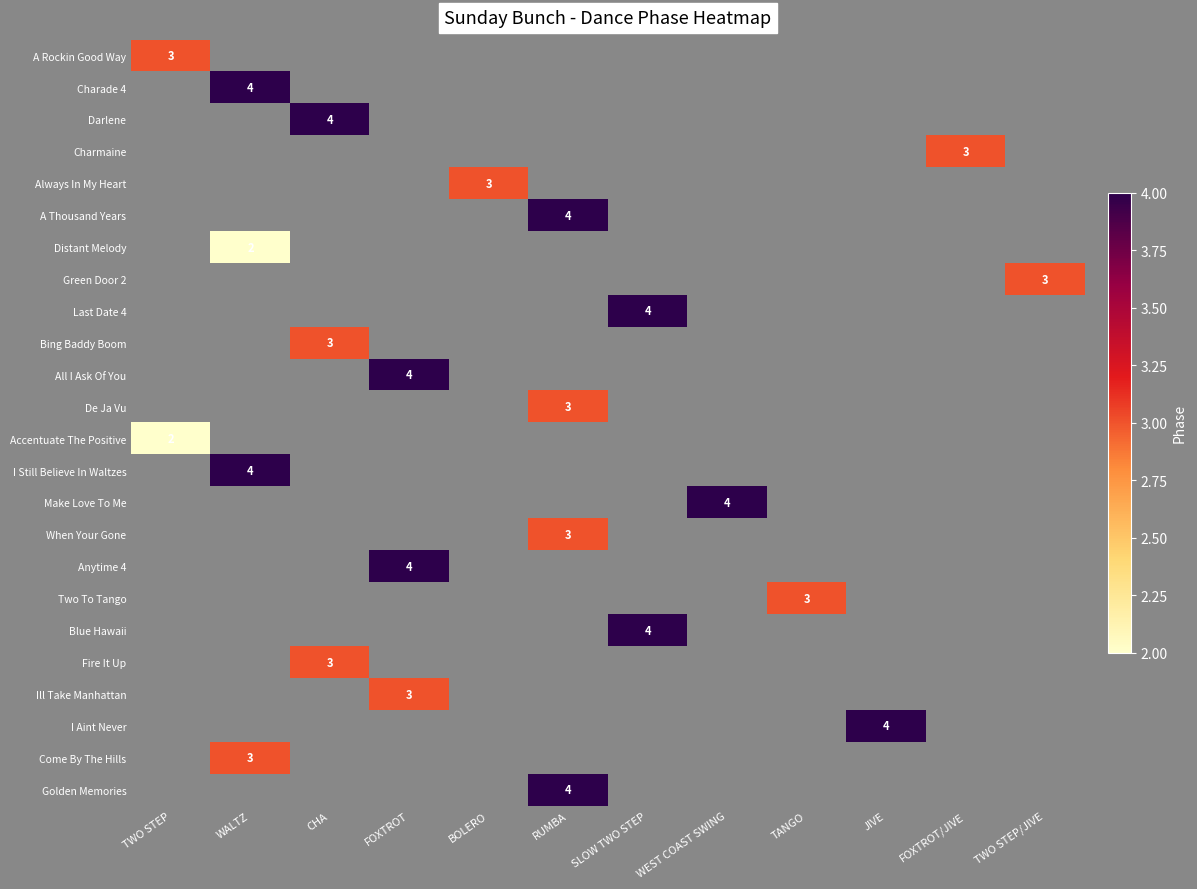

Which series has the widest spread of values?

A Rockin Good Way